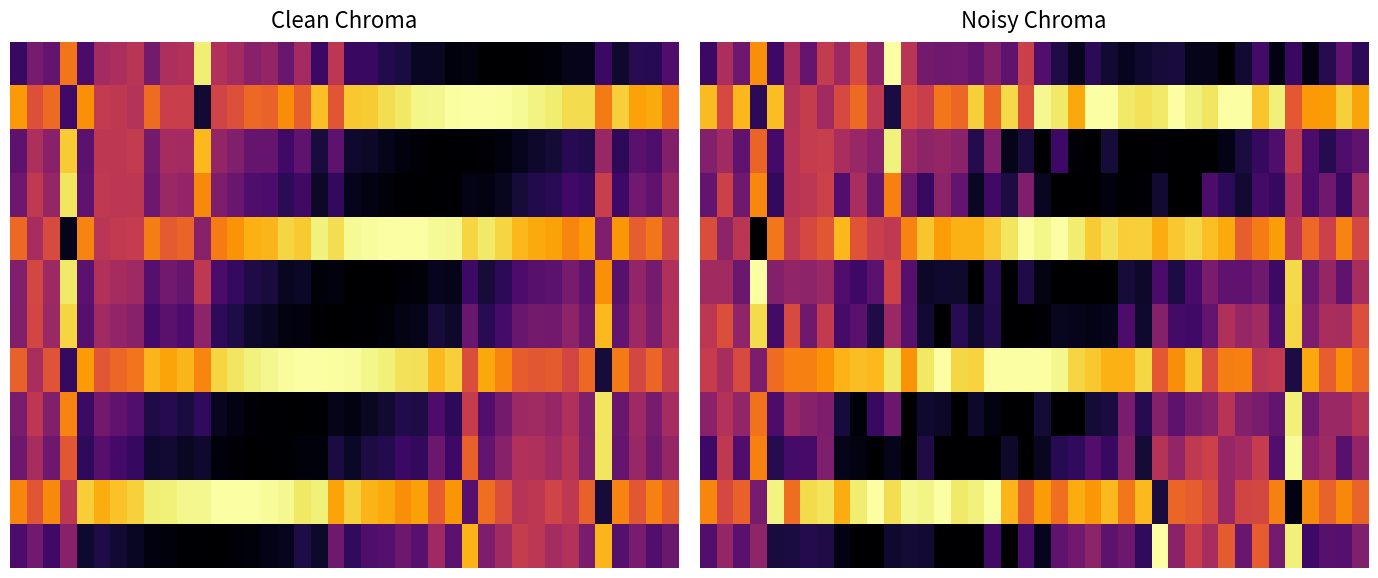

What is the total value across all series at 27?

5.1